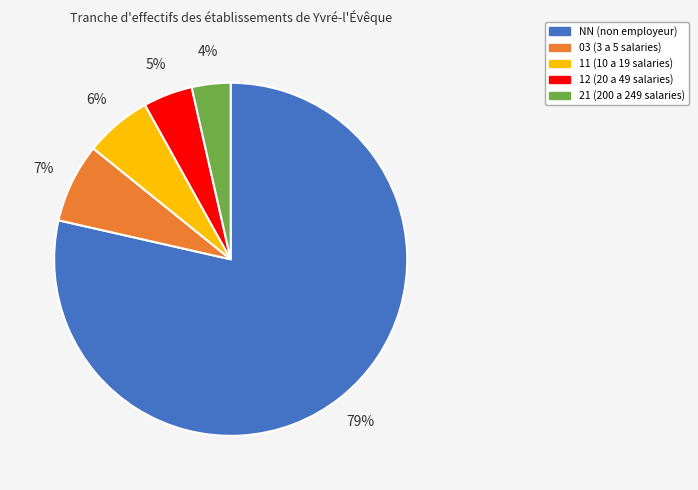

The NN slice represents 79% of the pie. True or false?

True